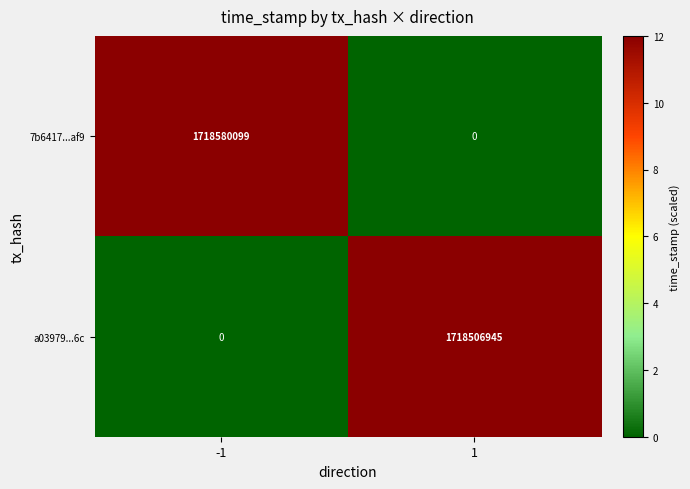

What is the spread (max minus min) of values at -1?

1718580099